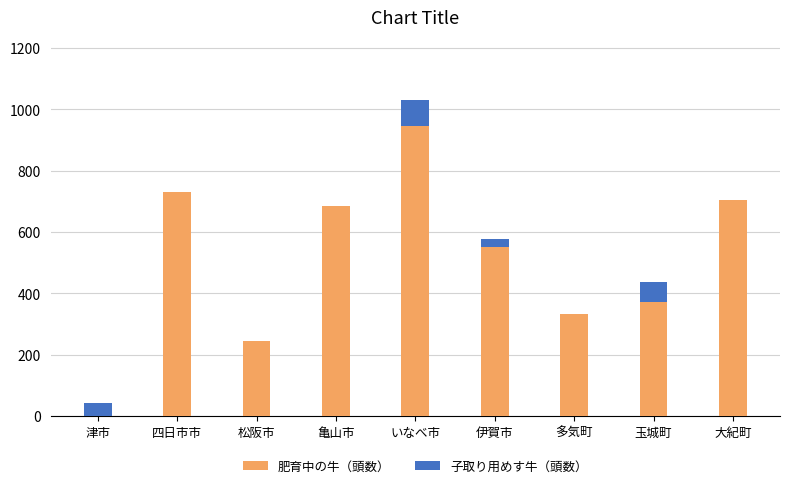

The value of 肥育中の牛（頭数） at 玉城町 is 537. True or false?

False